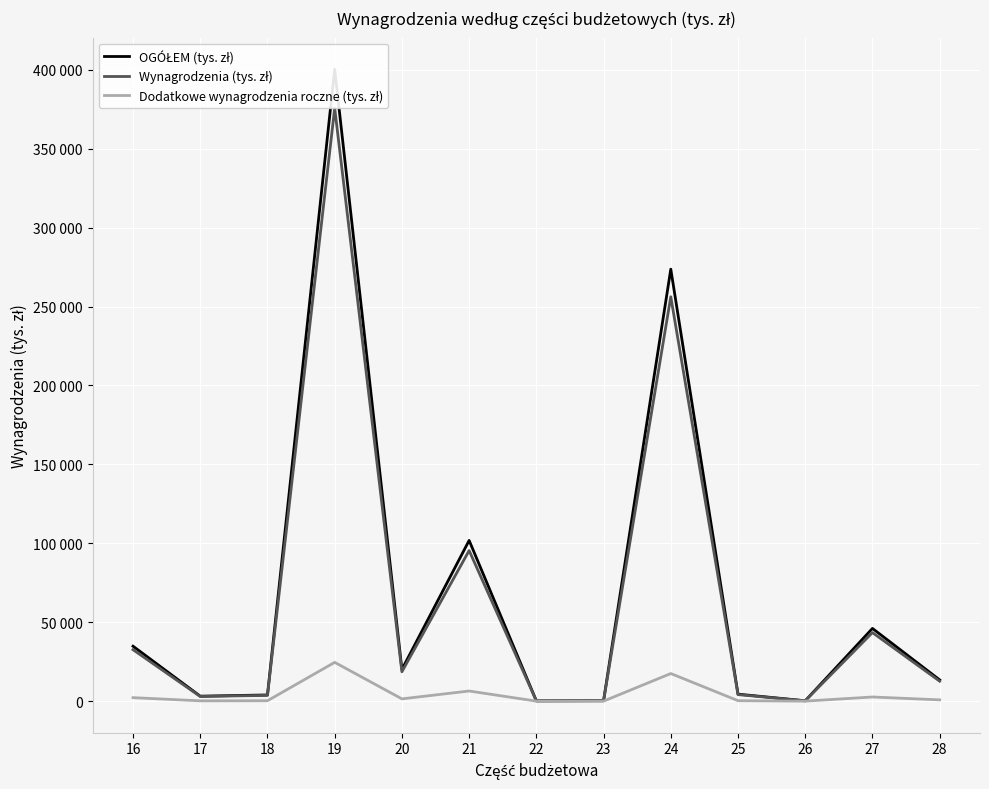

List the series in order of their peak value, lowest first.

Dodatkowe wynagrodzenia roczne (tys. zł), Wynagrodzenia (tys. zł), OGÓŁEM (tys. zł)